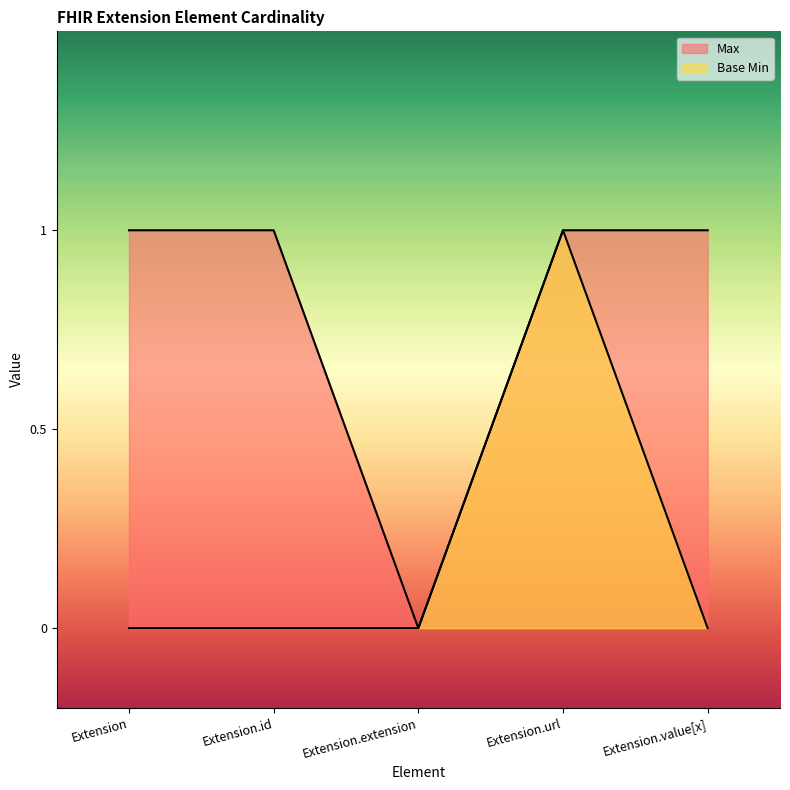

What position from the left is Extension.value[x]?

5